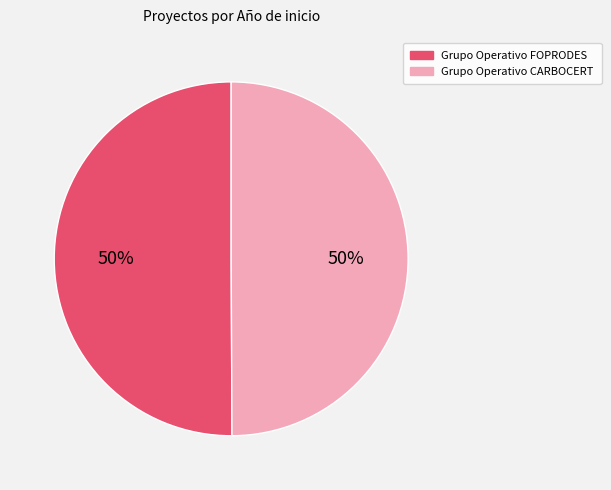

To the nearest percent, what is the average slice percentage?

50%